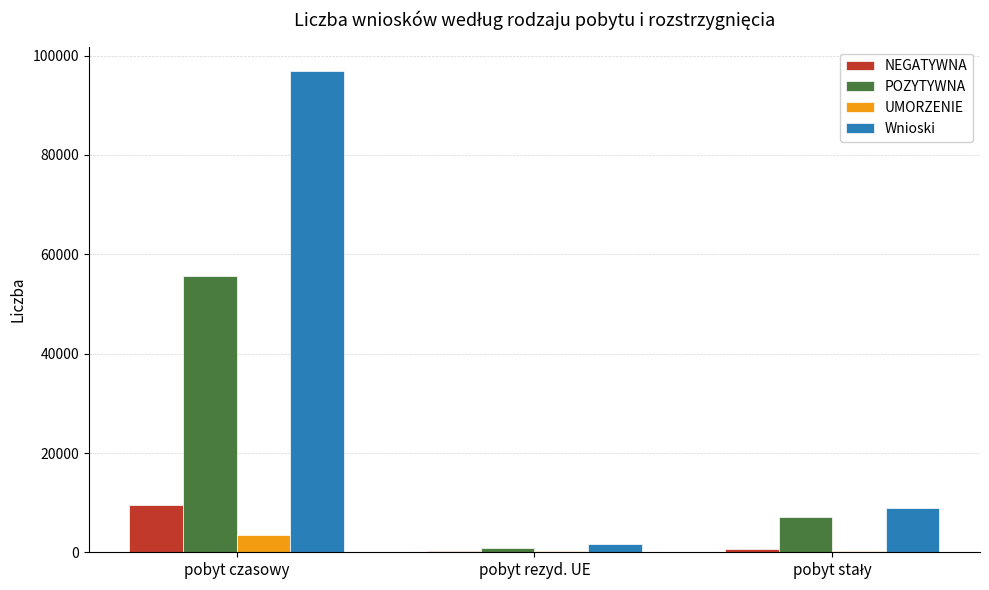

Which label corresponds to the largest value in the chart?

pobyt czasowy